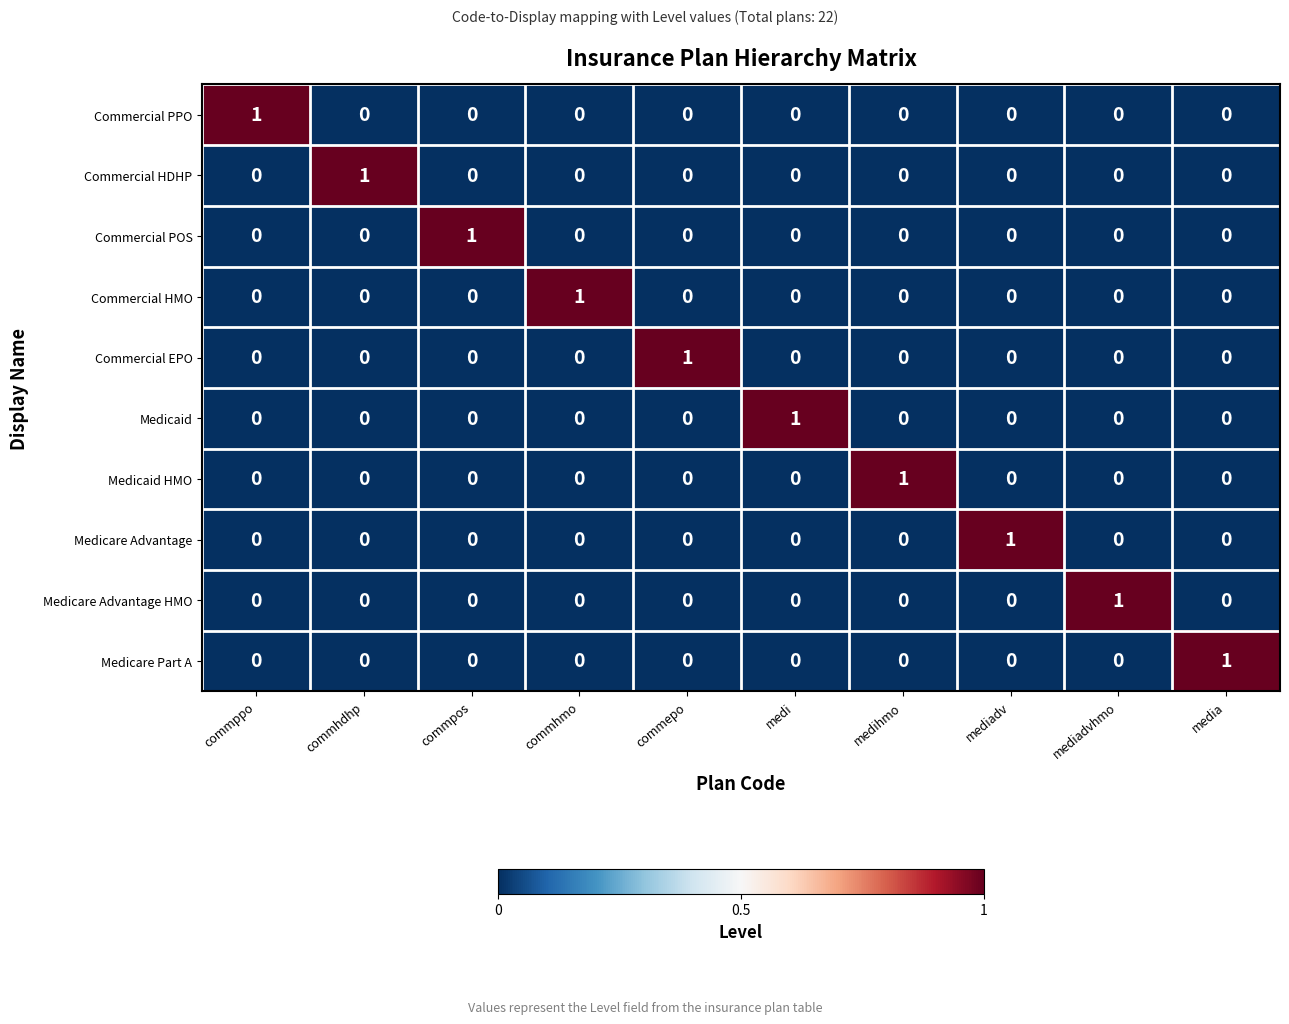

How many data points does each series have?

10